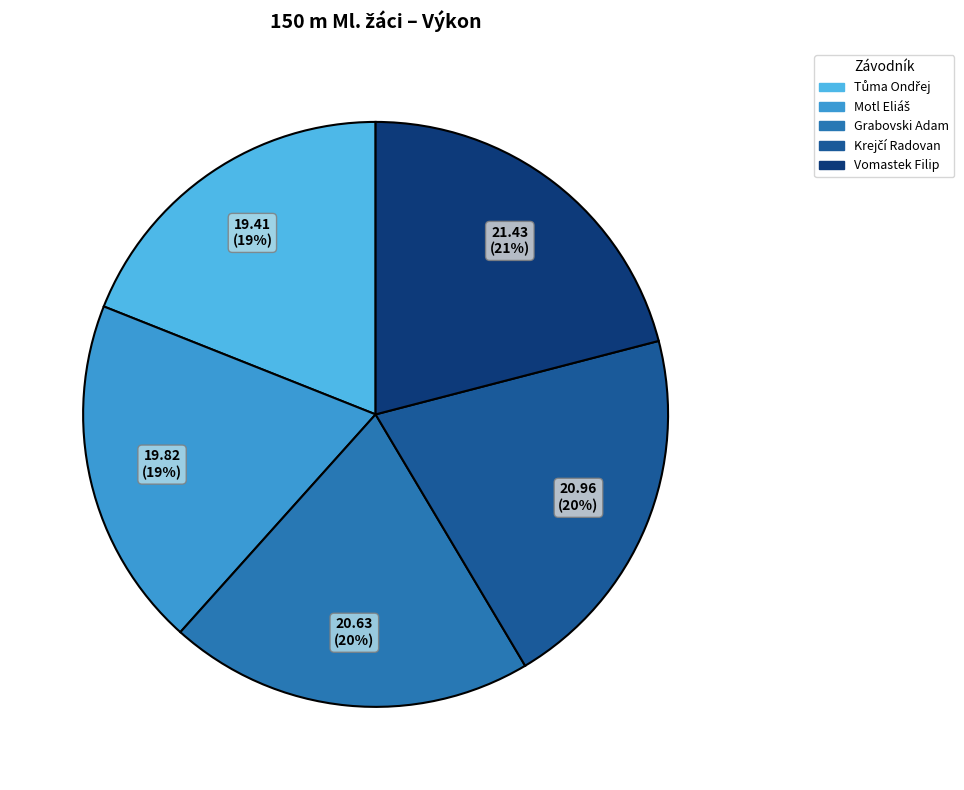

Is there any slice that represents more than half of the pie?

No